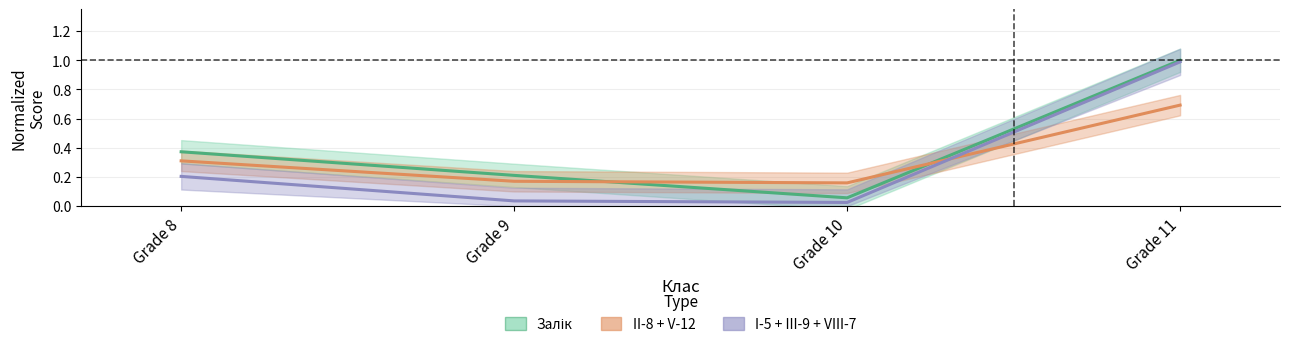

At Grade 9, list the series in order from smallest to largest.

I-5 + III-9 + VIII-7, II-8 + V-12, Залік